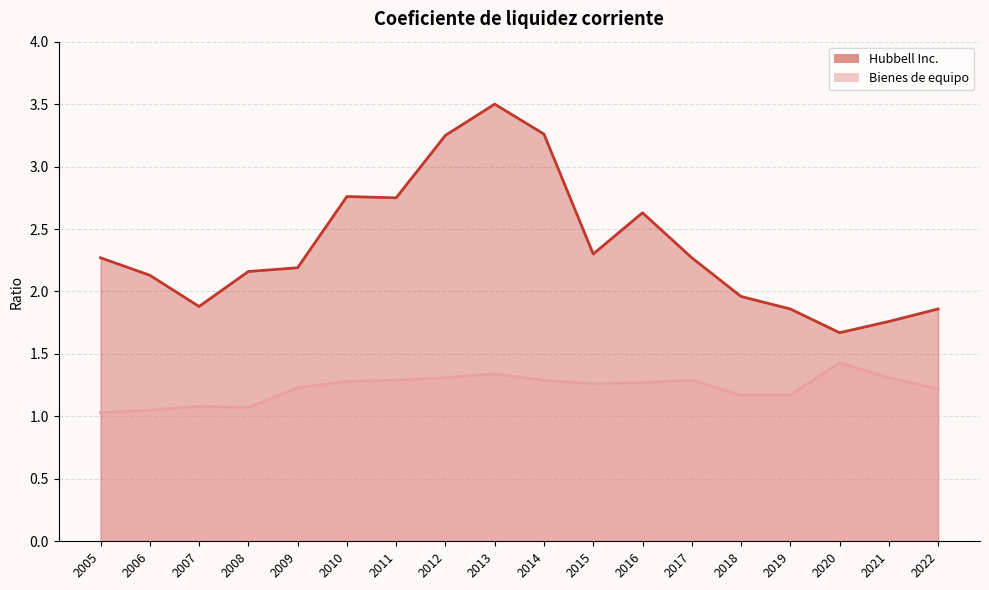

True or false: Hubbell Inc. and Bienes de equipo cross at least once.

False